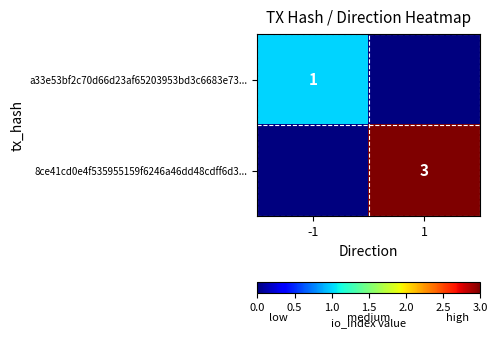

True or false: a33e53bf2c70d66d23af65203953bd3c6683e73... has a value of 1 at -1.

True